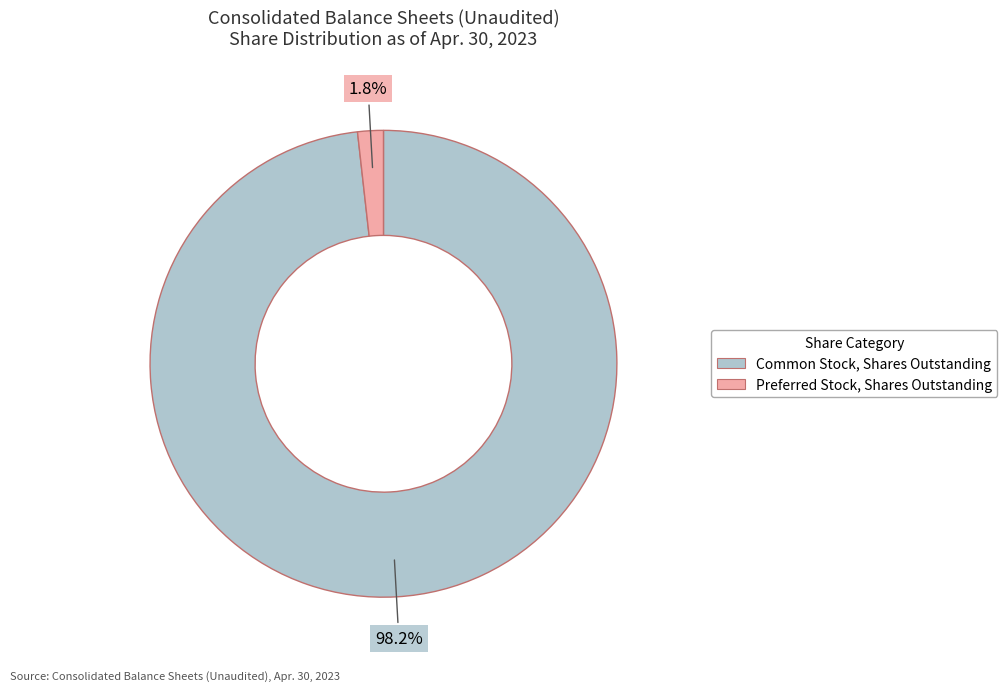

How many segments does this pie chart have?

2